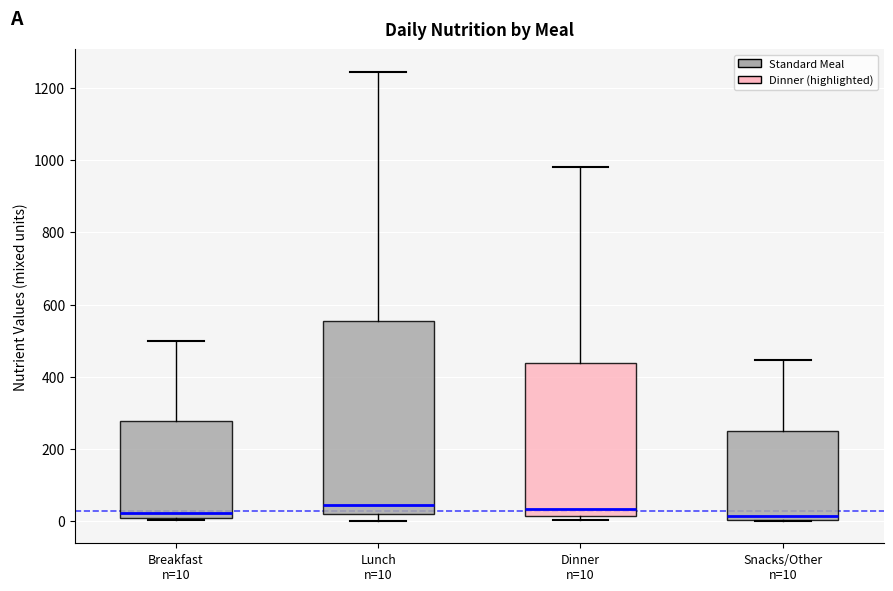

Comparing the boxes themselves (not the whiskers), which one is the tallest?

Lunch n=10